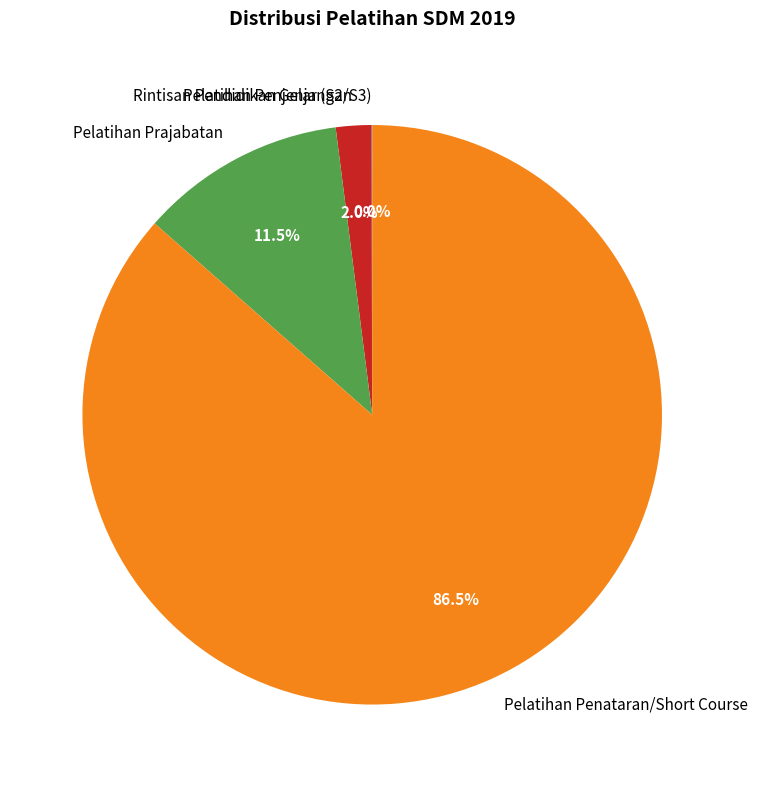

Combined, do Pelatihan Penataran/Short Course and Pelatihan Prajabatan account for over 50%?

Yes